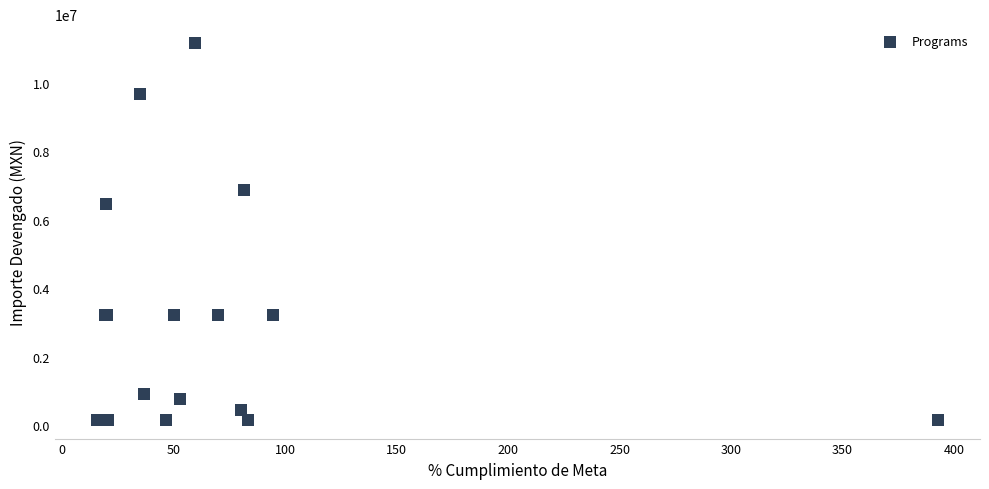

What Y value in the scatter plot is closest to 5658411?

6444436.3